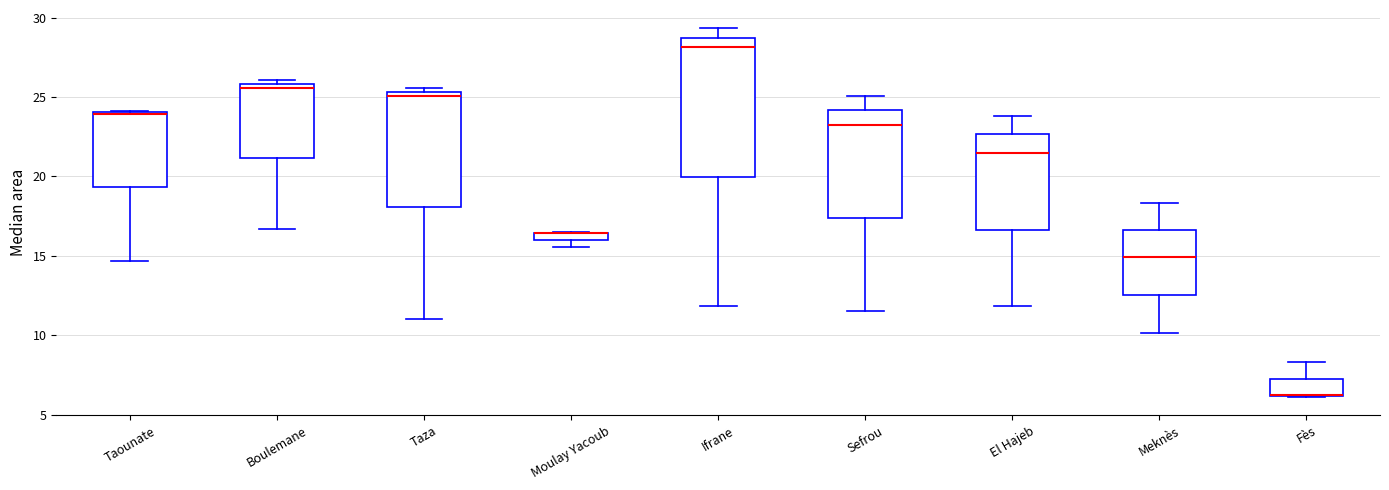

Where does the upper whisker of the box for Fès end on the y-axis? The values are not printed on the chart, so give them approximately, as read against the axis.

8.5